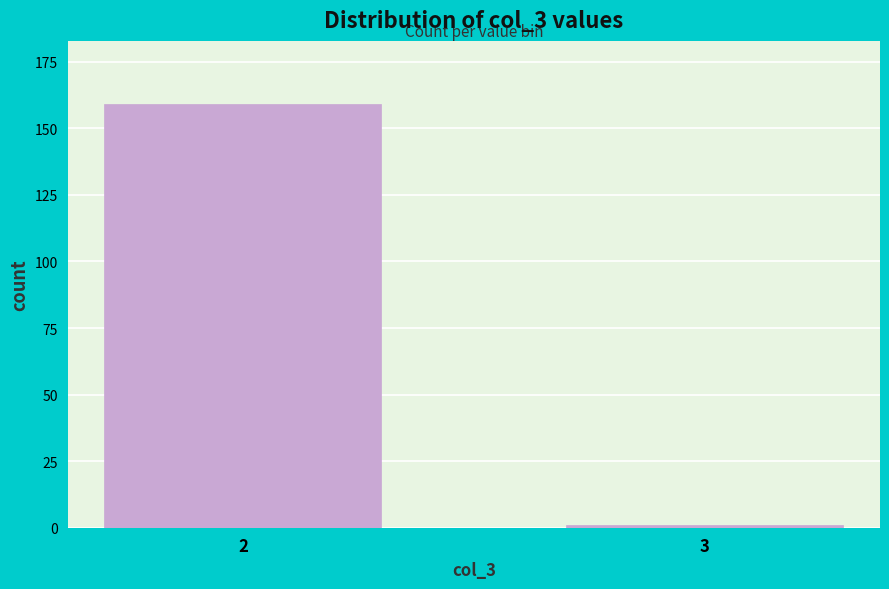

Reading right to left, extract all data points from this chart.

1	159